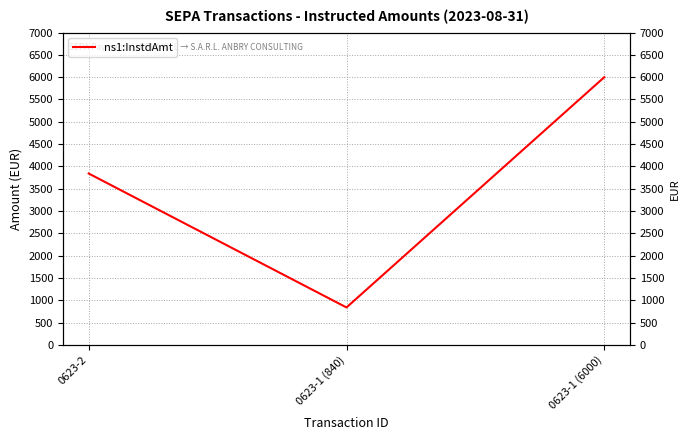

Which has a higher value, 0623-1 (6000) or 0623-1 (840)?

0623-1 (6000)